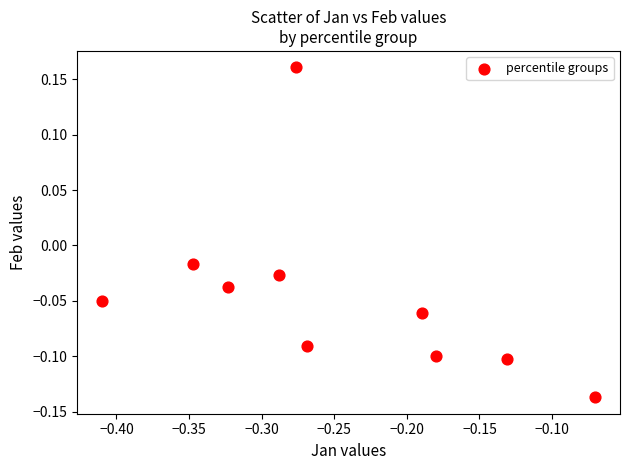

What is the range of Y values (max minus min)?

0.3